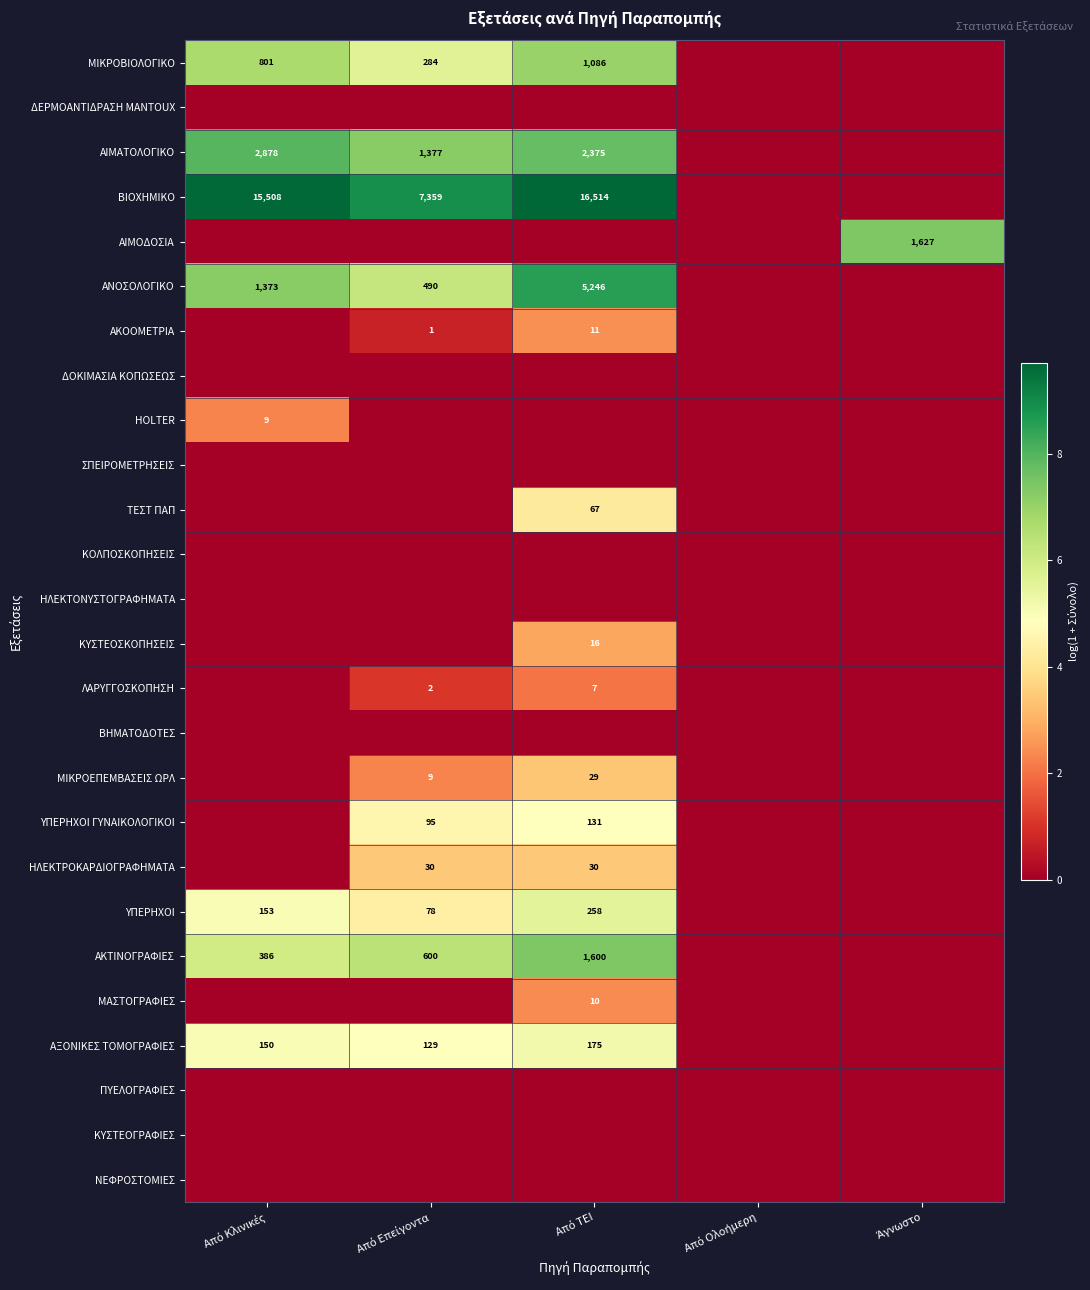

Rank the categories by ΜΙΚΡΟΒΙΟΛΟΓΙΚΟ value from lowest to highest.

Από Ολοήμερη, Άγνωστο, Από Επείγοντα, Από Κλινικές, Από ΤΕΙ